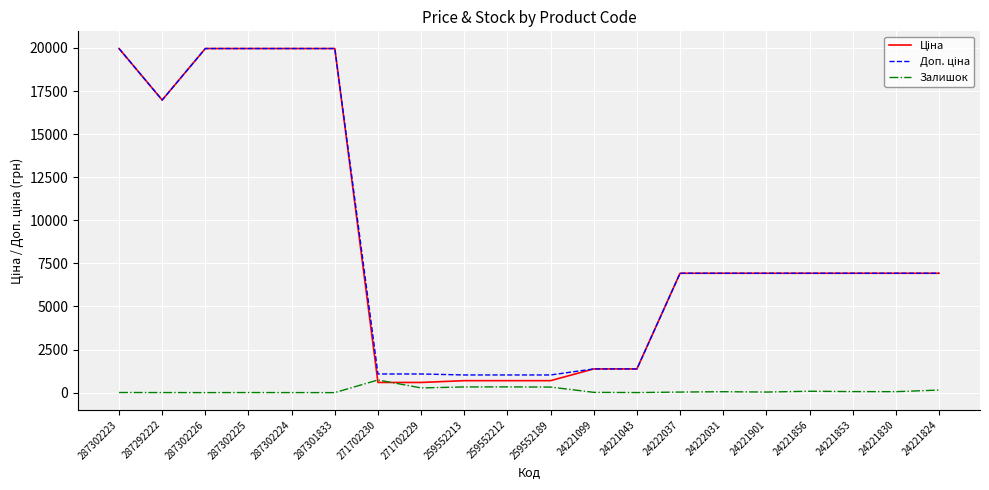

What is the maximum value shown in the chart?

19964.2